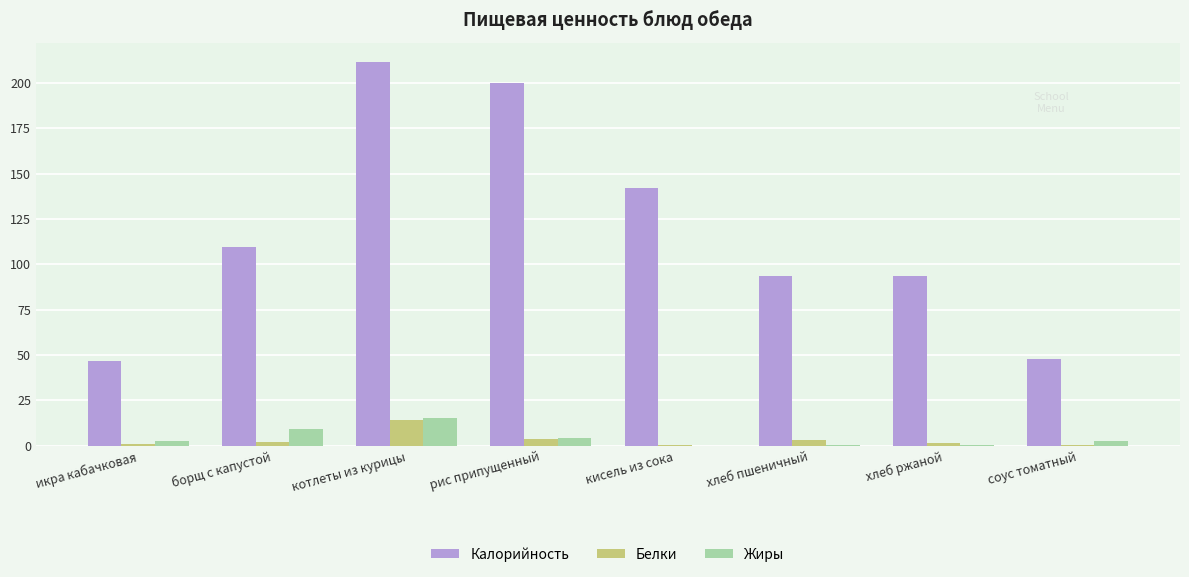

At which label does Белки reach its peak?

котлеты из курицы